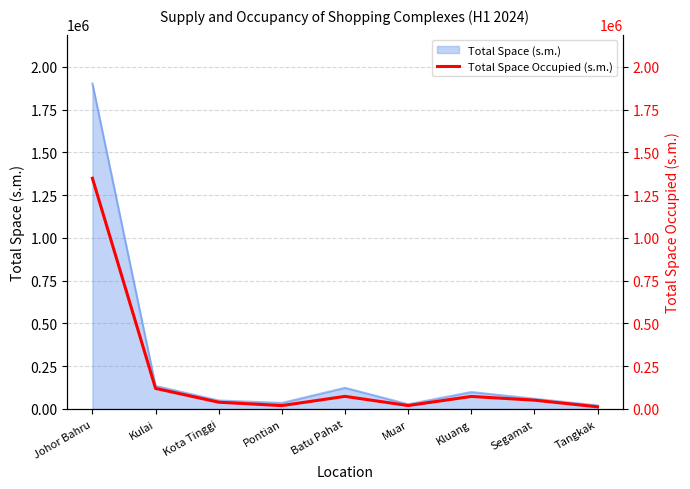

Count the number of values greater than 51554.

4